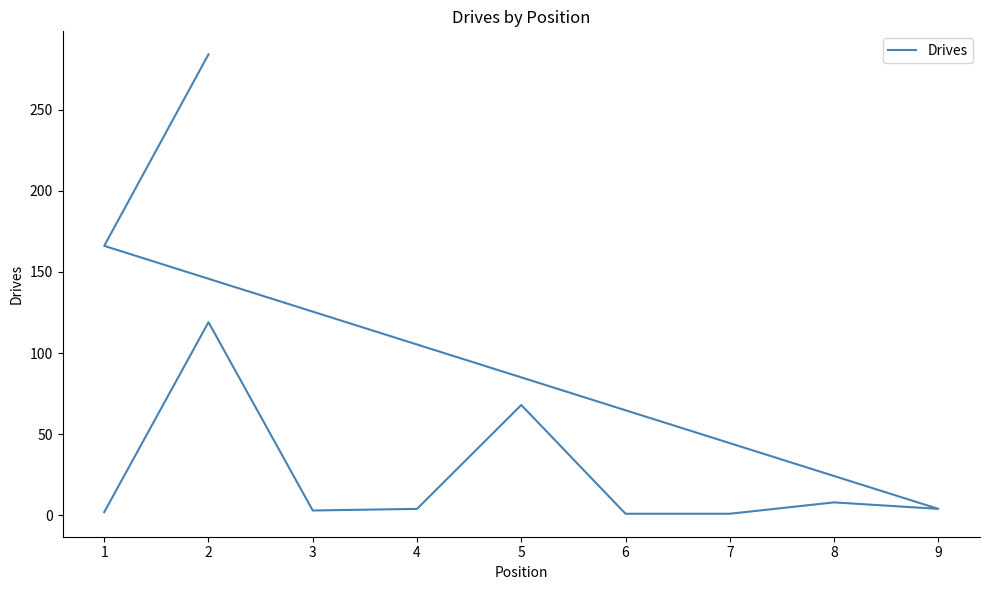

Rank the categories by value from lowest to highest.

6, 7, 1, 3, 4, 9, 8, 5, 2, 1, 2